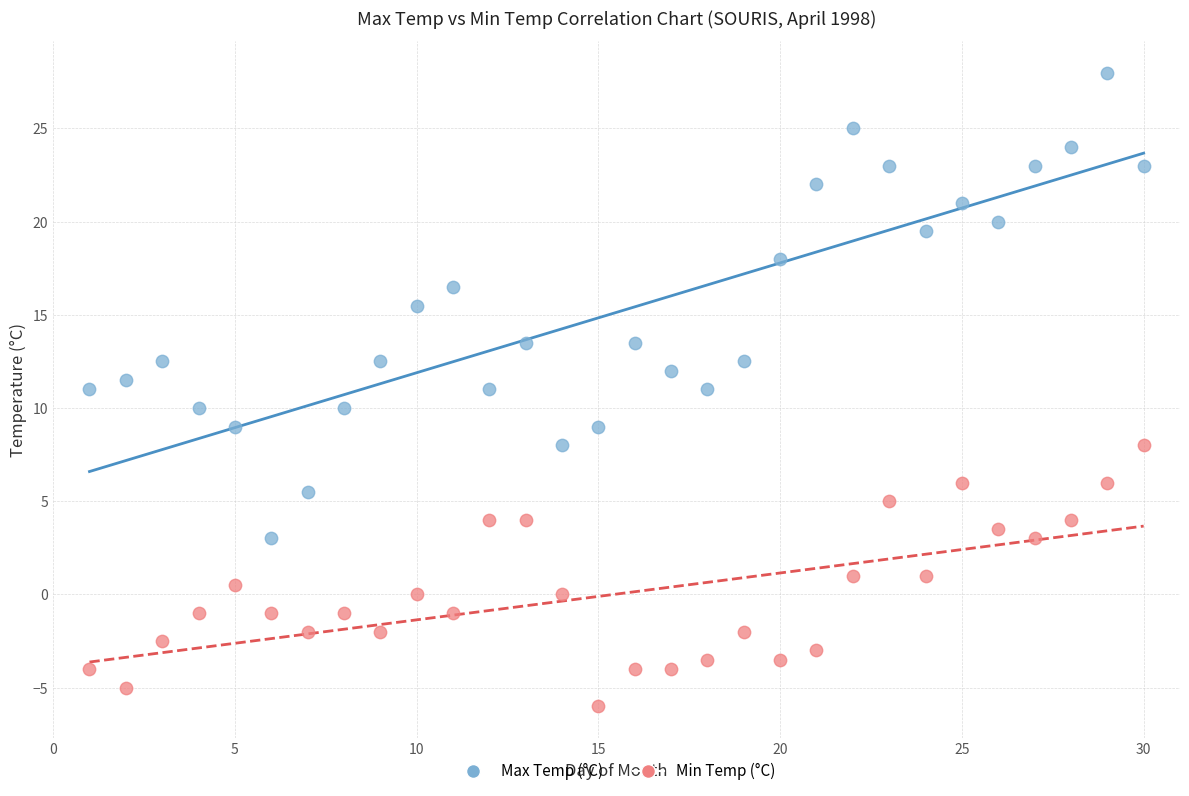

What are all the series names shown in the legend?

Max Temp (°C), Min Temp (°C)